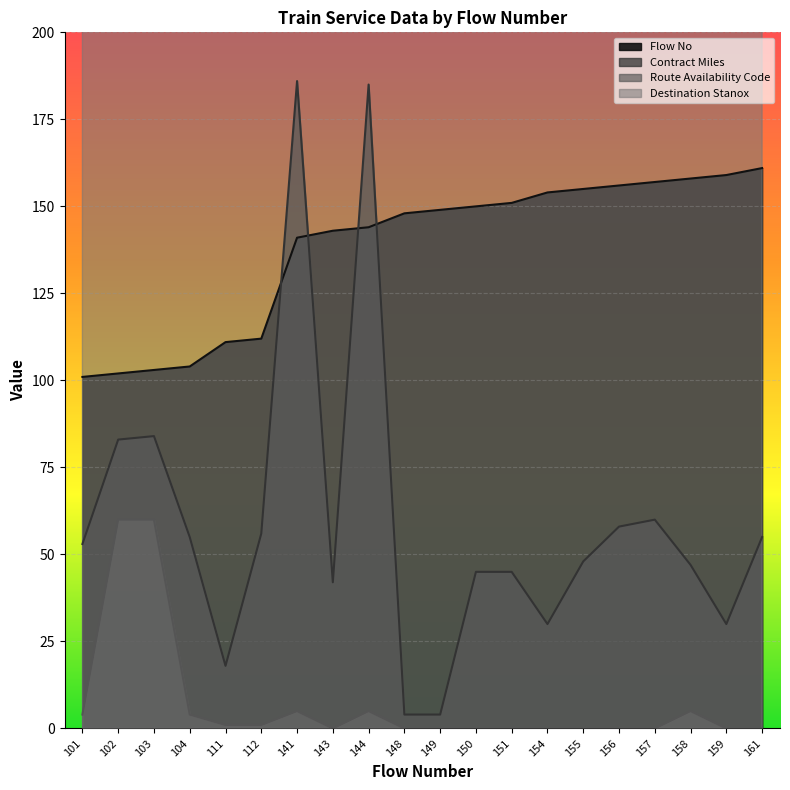

True or false: Flow No has a value of 265 at 161.

False